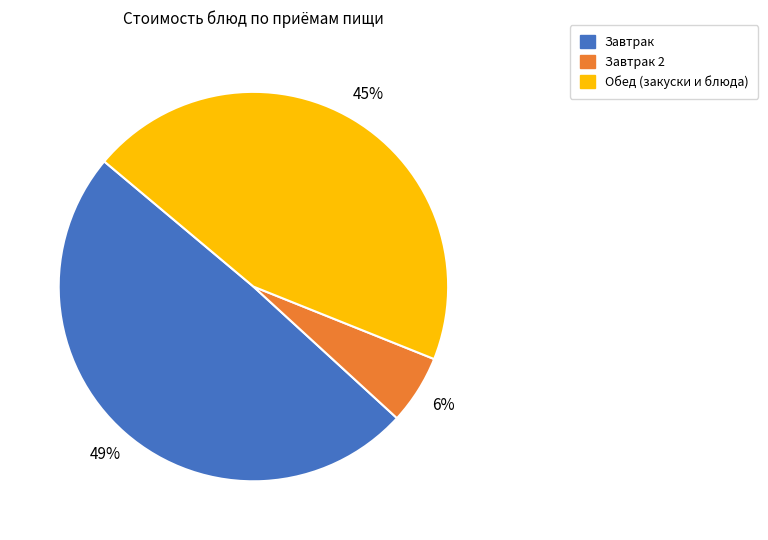

Which category has the biggest portion of the pie?

Завтрак